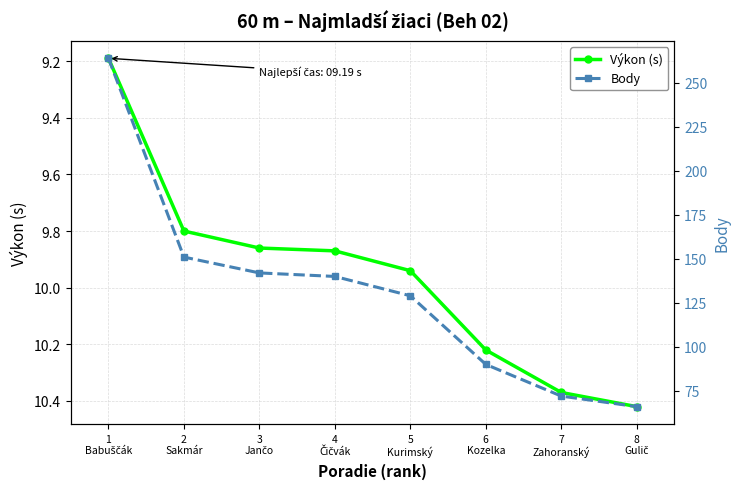

Is this an area chart (filled region under the line)?

No